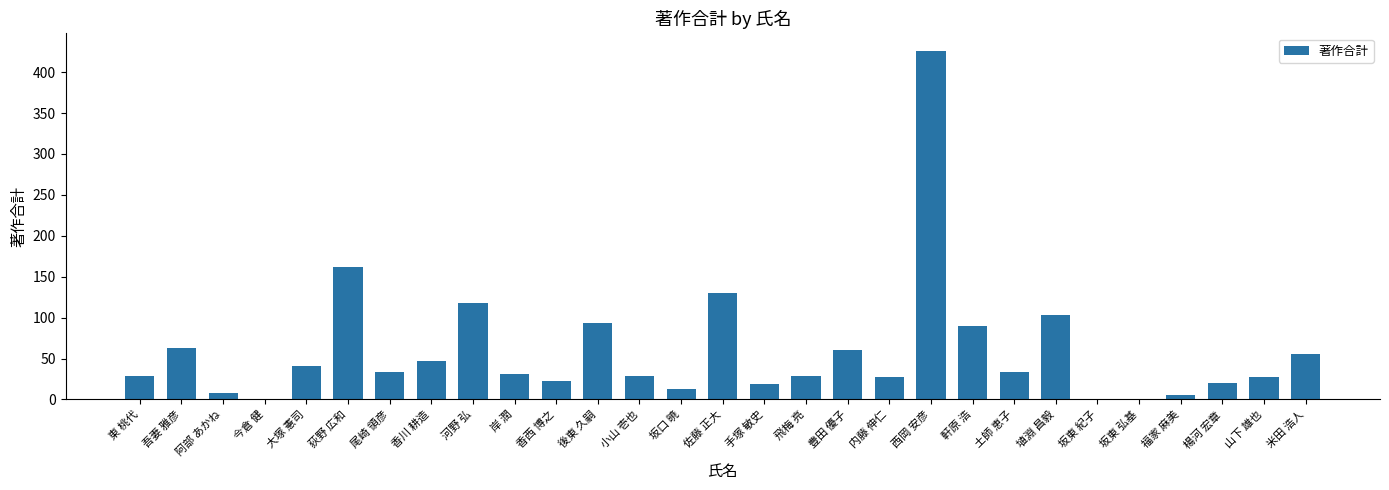

What is the sum of all values?

1720